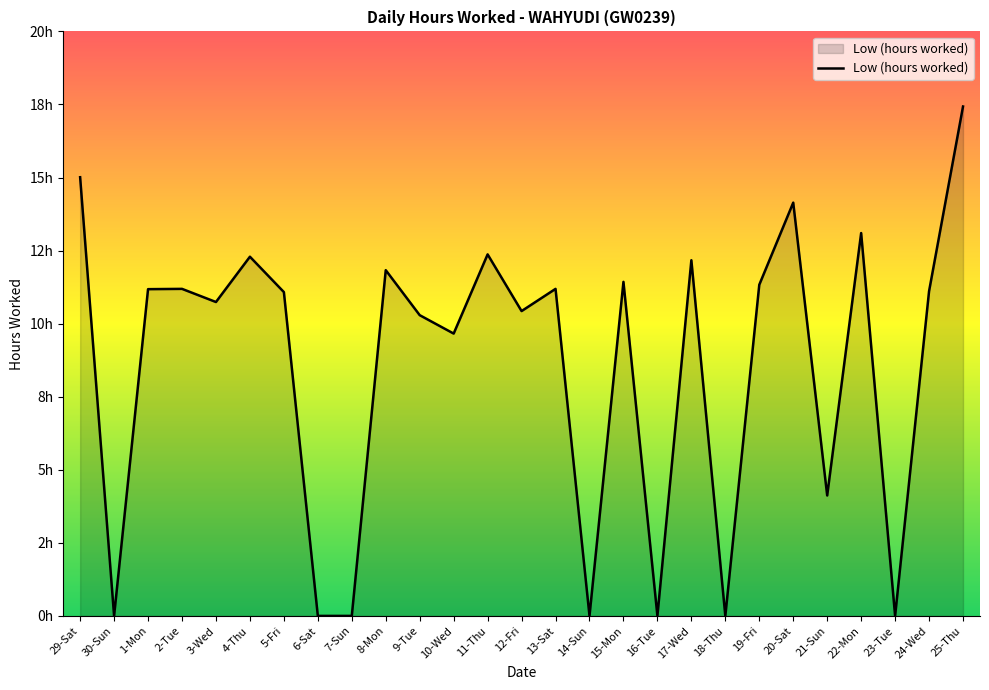

At which label is the value closest to 8?

10-Wed